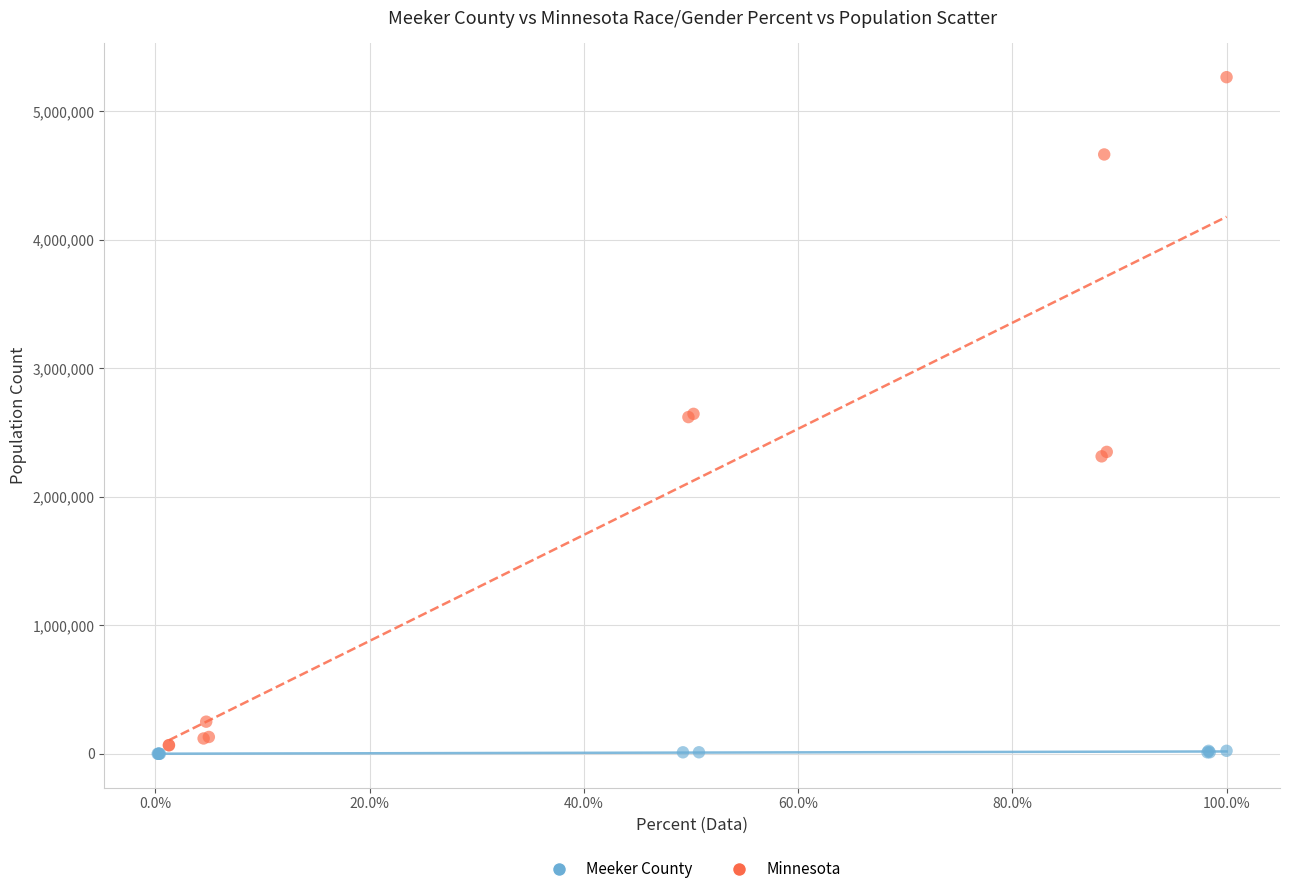

Which series has the largest Y range (max minus min)?

Minnesota